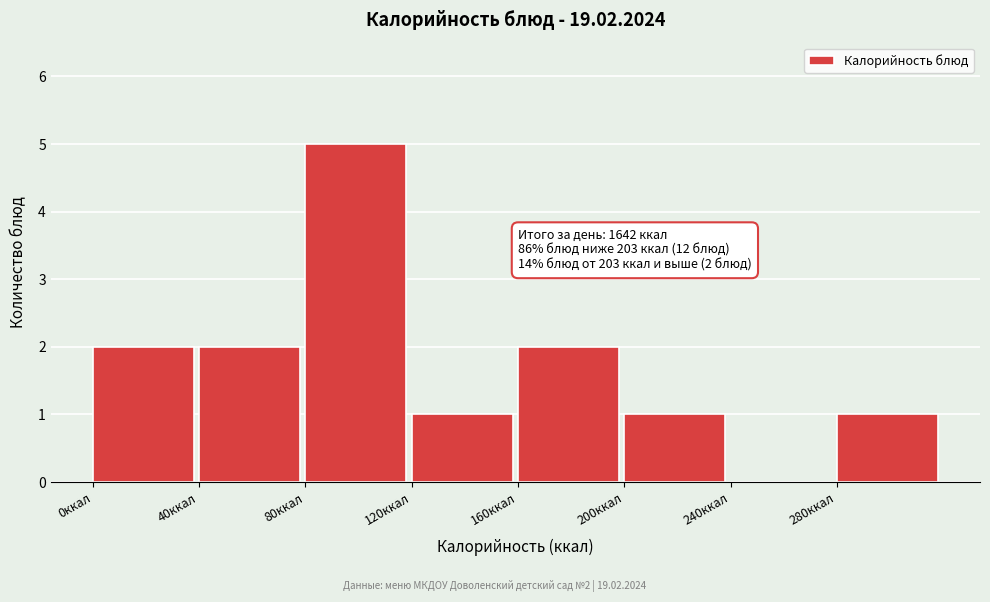

Which range on the x-axis has the tallest bar?

80 to 120